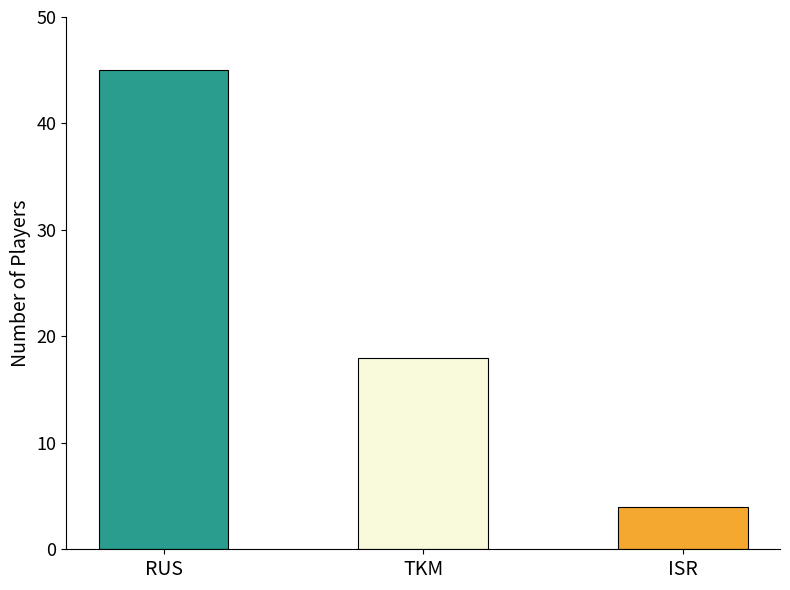

List the labels in order of value, largest first.

RUS, TKM, ISR